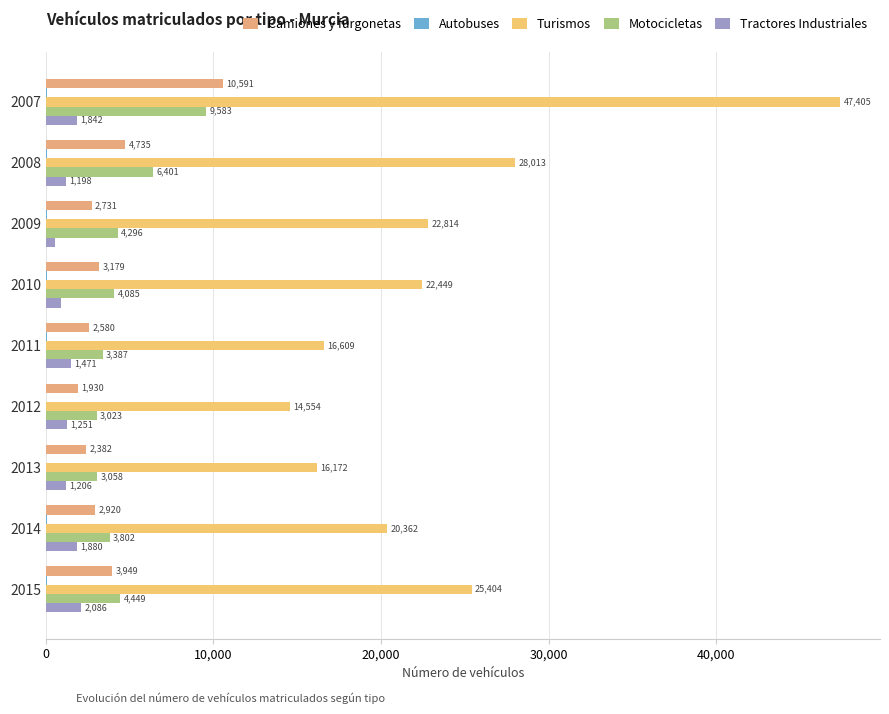

How many distinct data groups are displayed?

5